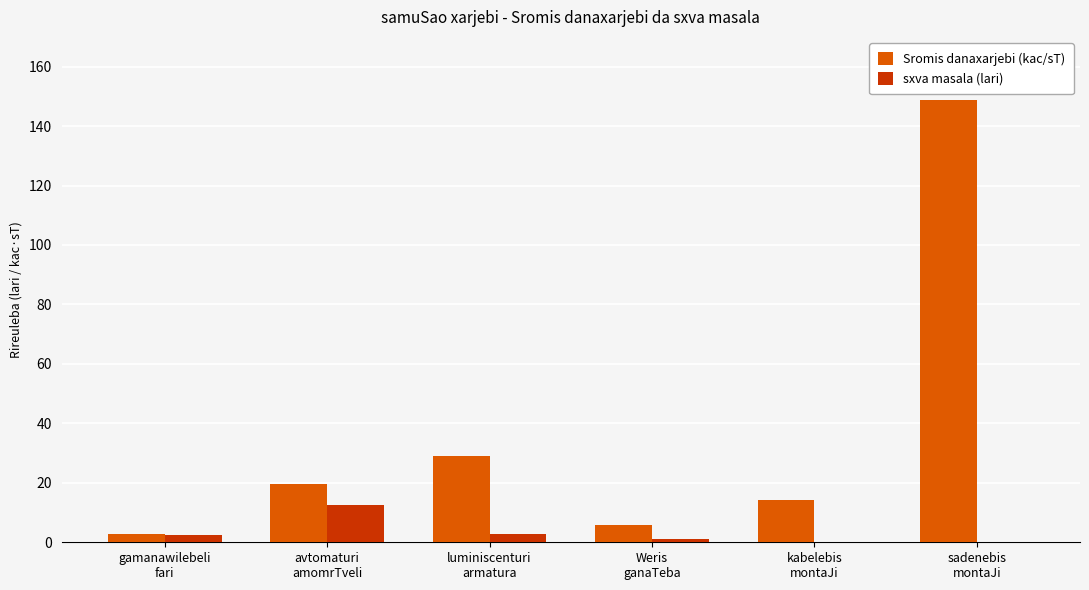

Which series has the largest range (max minus min)?

Sromis danaxarjebi (kac/sT)